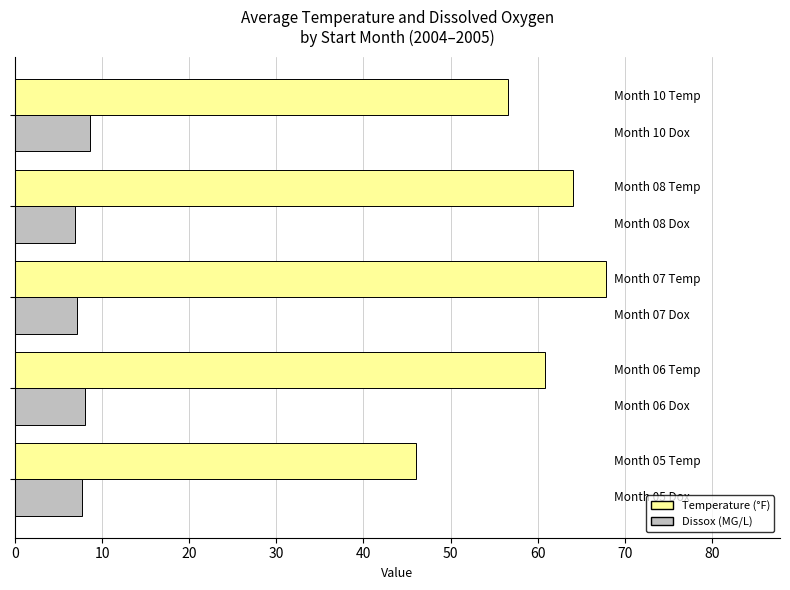

At how many categories does at least one series exceed 34?

5